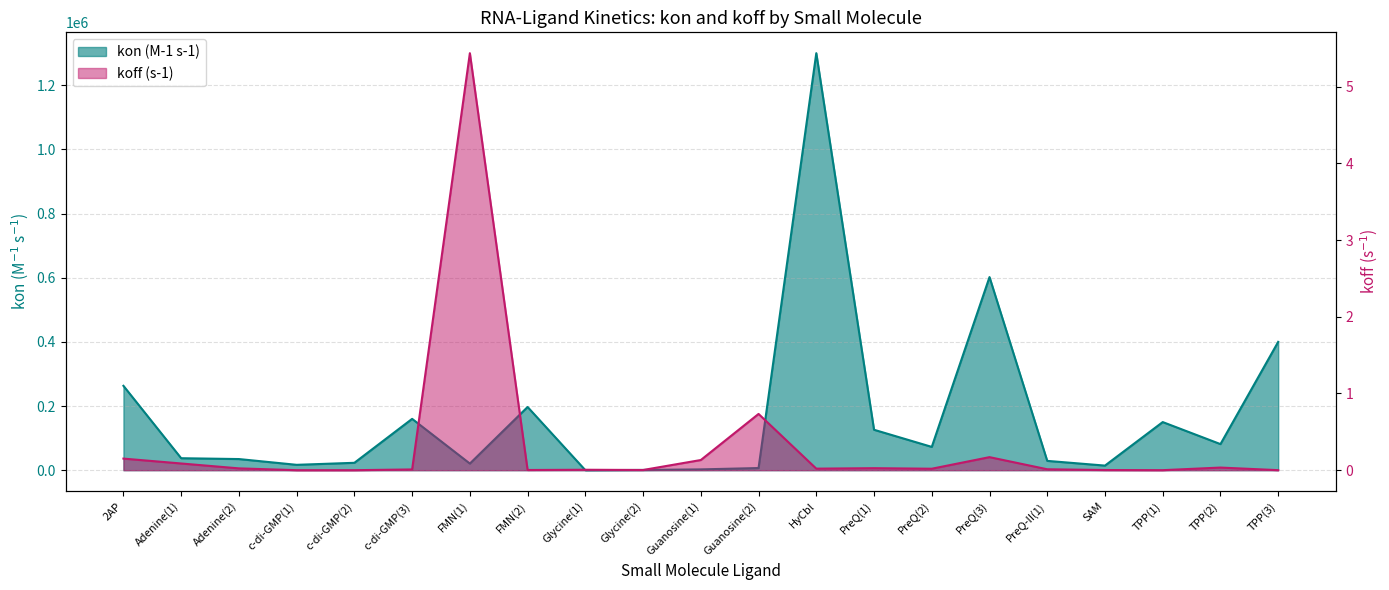

What is the total value across all series at TPP(1)?

150000.0